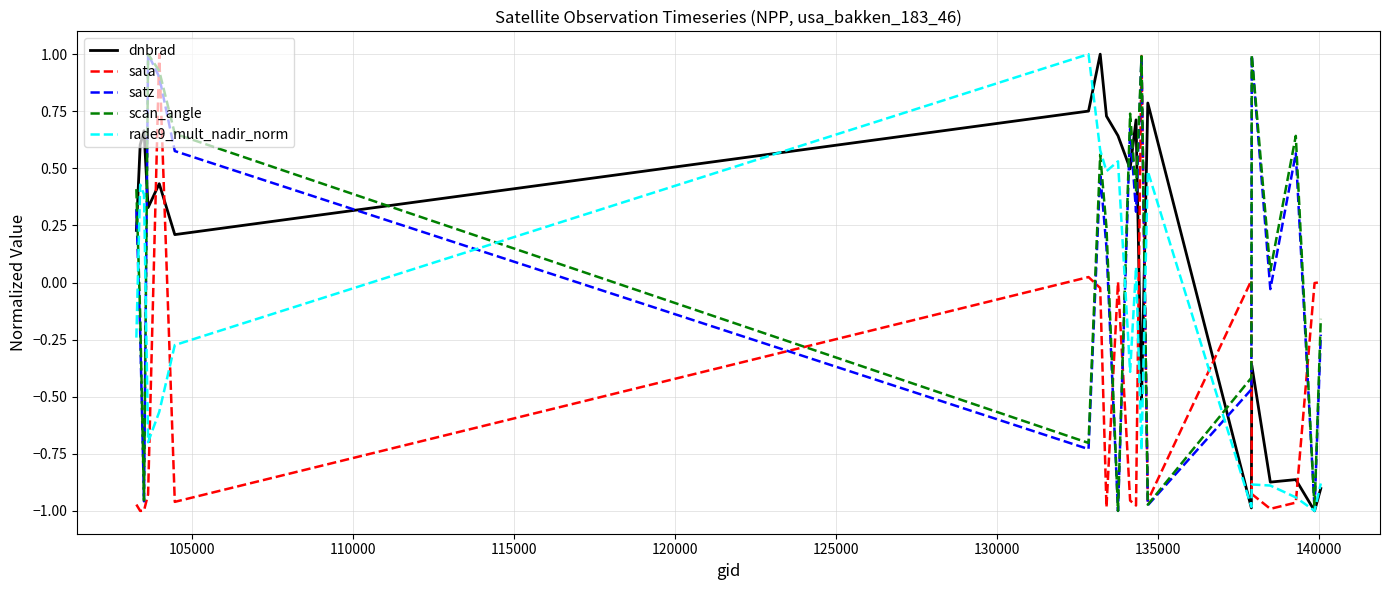

What is the greatest value displayed?

1.0